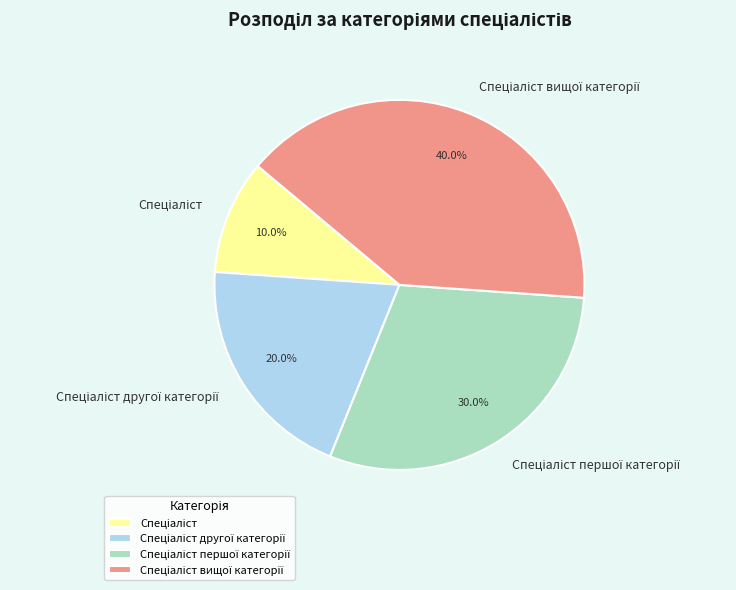

To the nearest percent, what is the average slice percentage?

25%